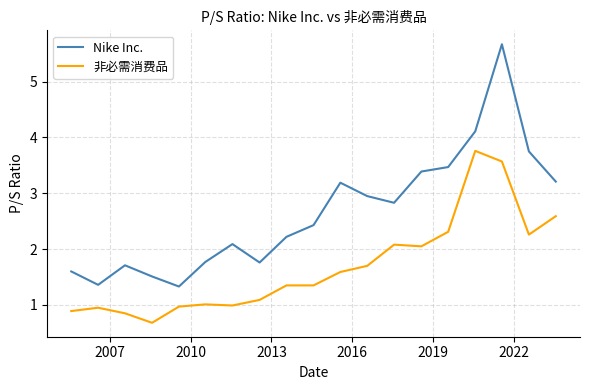

Which series has the largest range (max minus min)?

Nike Inc.